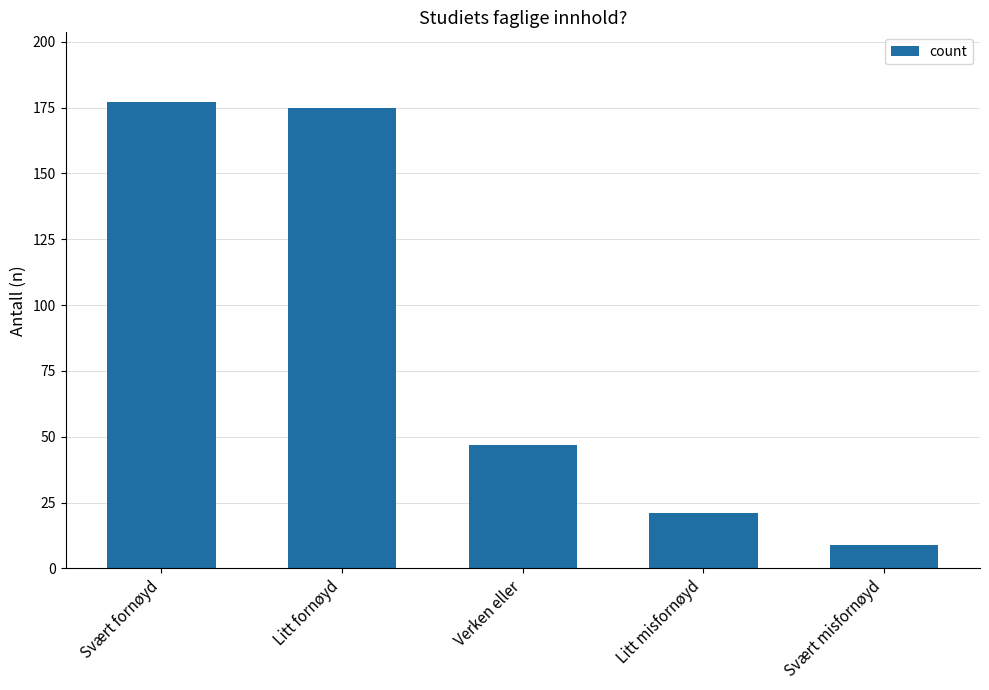

What value does the data have at Svært fornøyd, to the nearest 50?

200